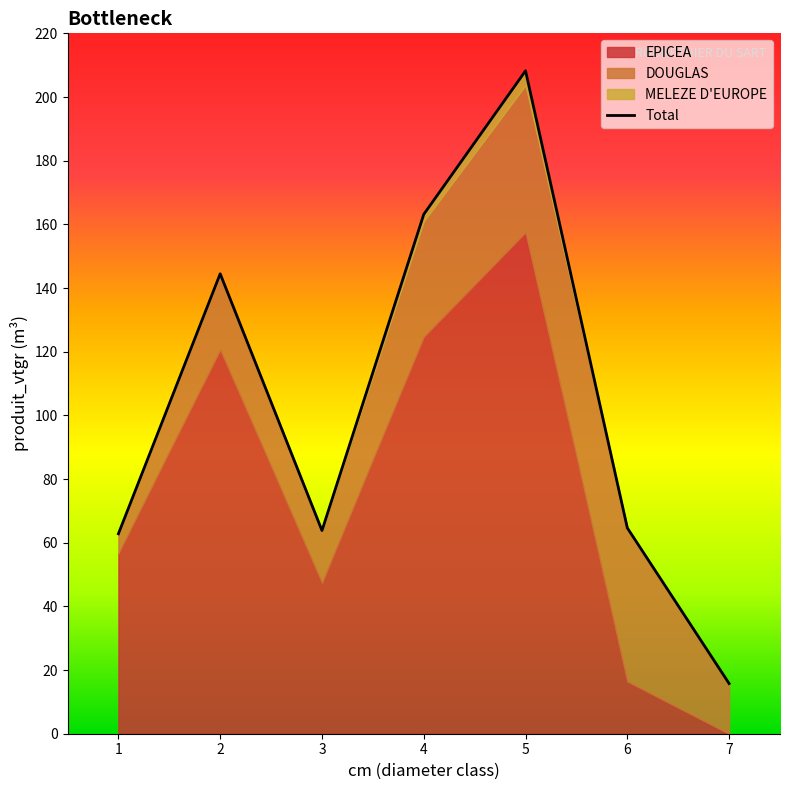

Which series has the largest total across all categories?

EPICEA